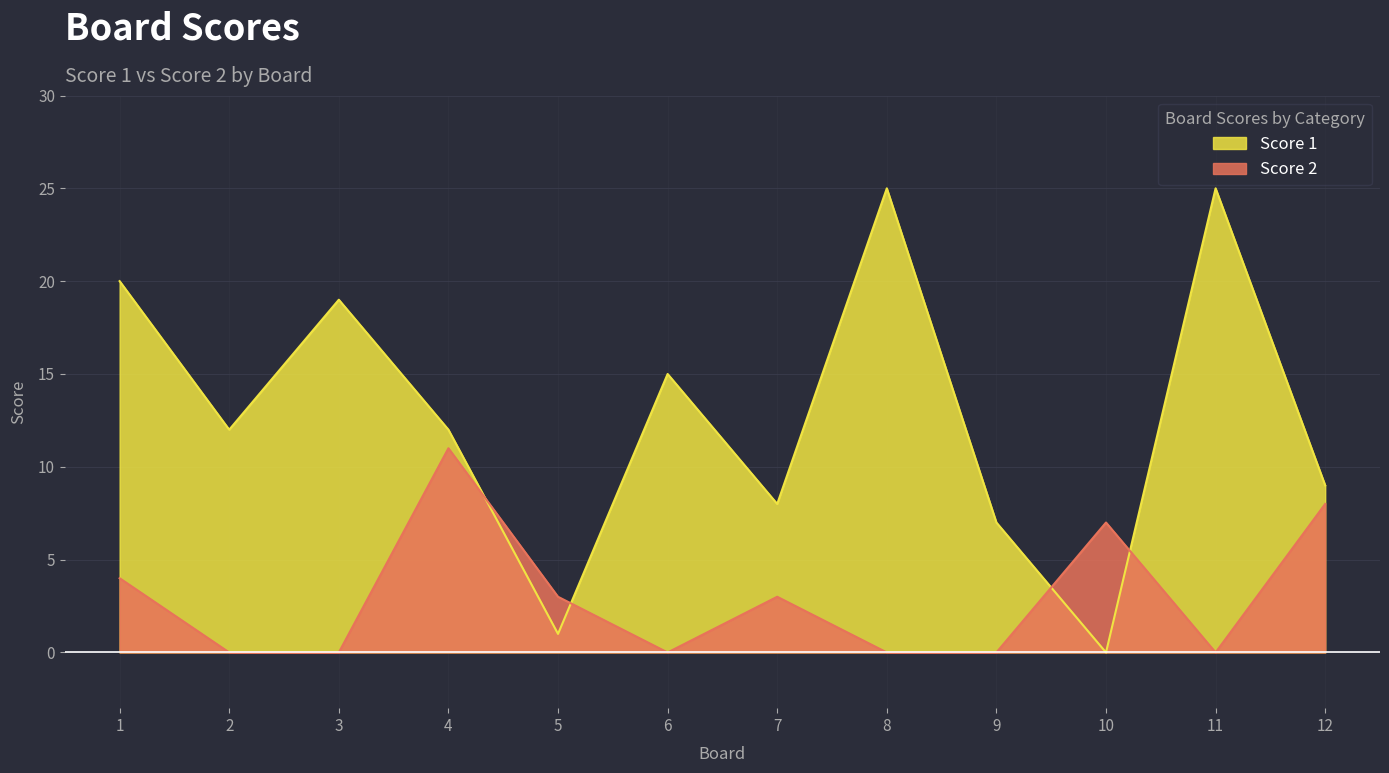

How many values in the Score 1 series exceed 12?

5